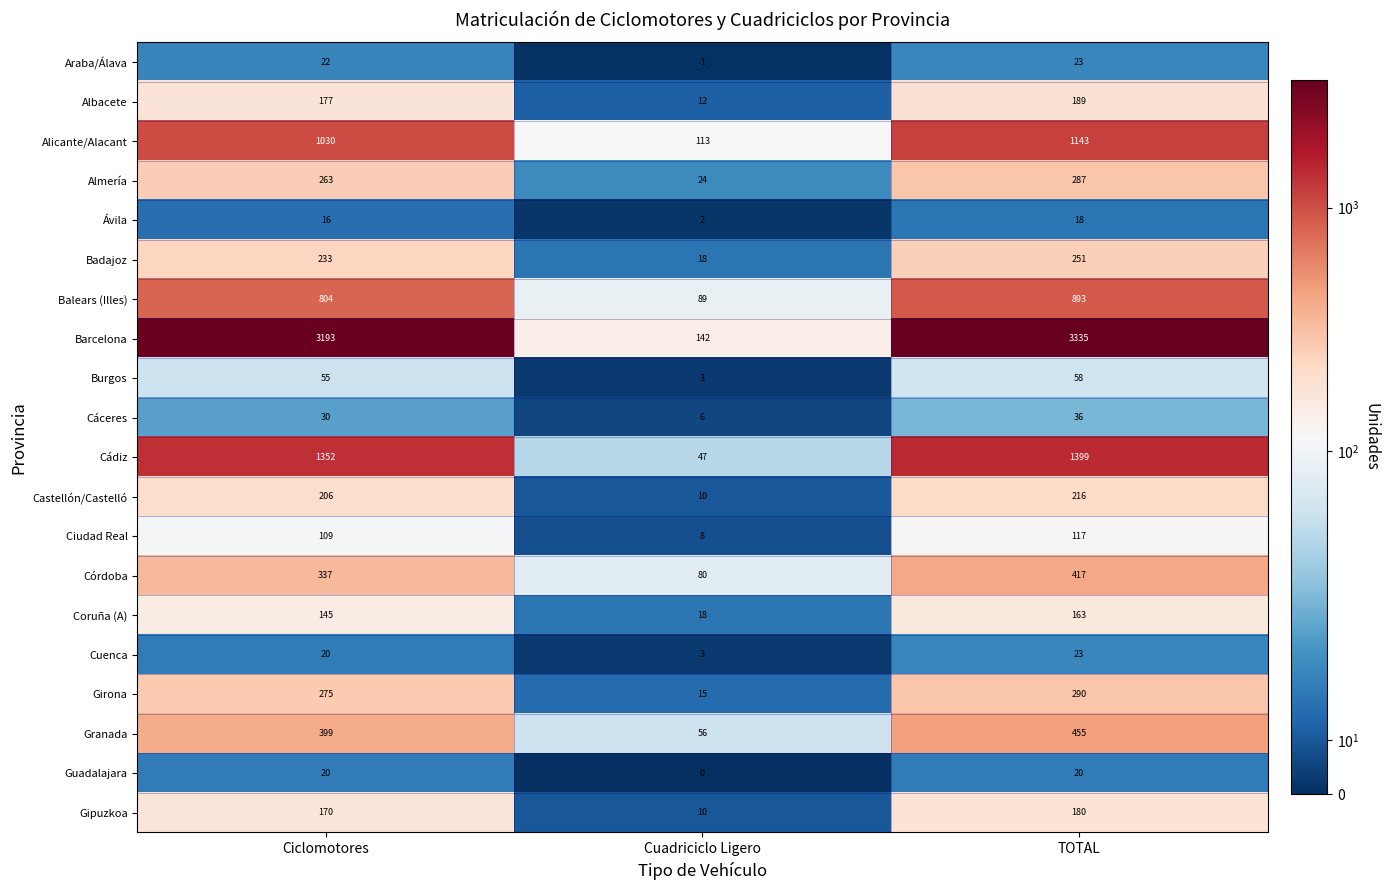

Which series has the largest total across all categories?

Barcelona